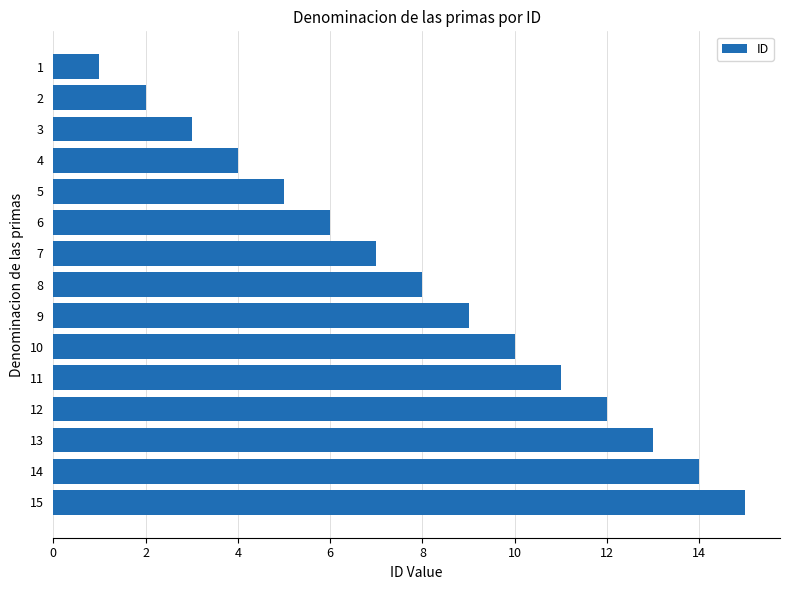

Rank the categories by value from highest to lowest.

15, 14, 13, 12, 11, 10, 9, 8, 7, 6, 5, 4, 3, 2, 1